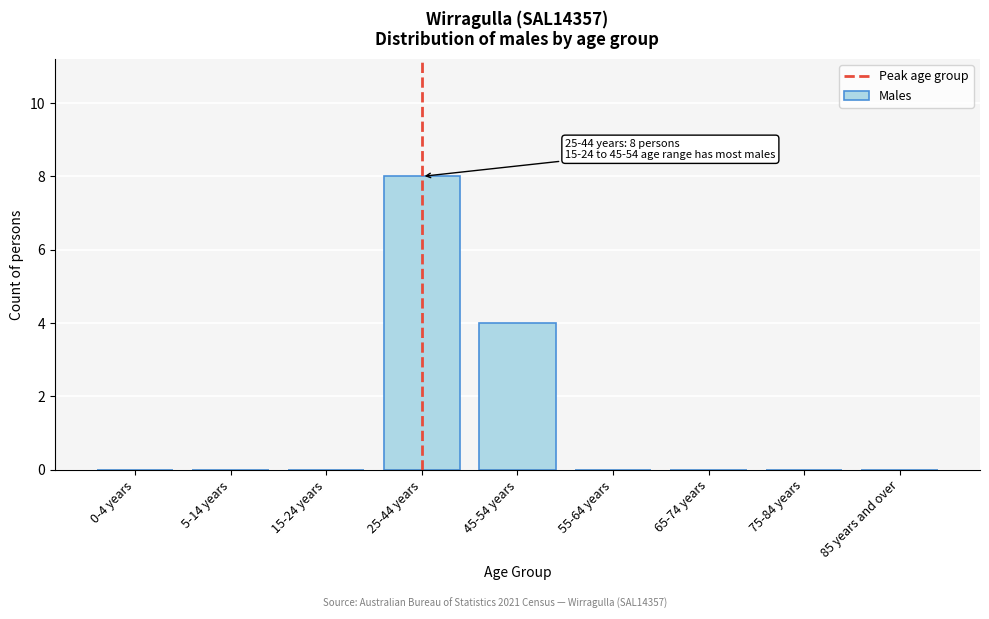

Reading left to right, what are all the values shown in this chart?

0-4 years=0	5-14 years=0	15-24 years=0	25-44 years=8	45-54 years=4	55-64 years=0	65-74 years=0	75-84 years=0	85 years and over=0